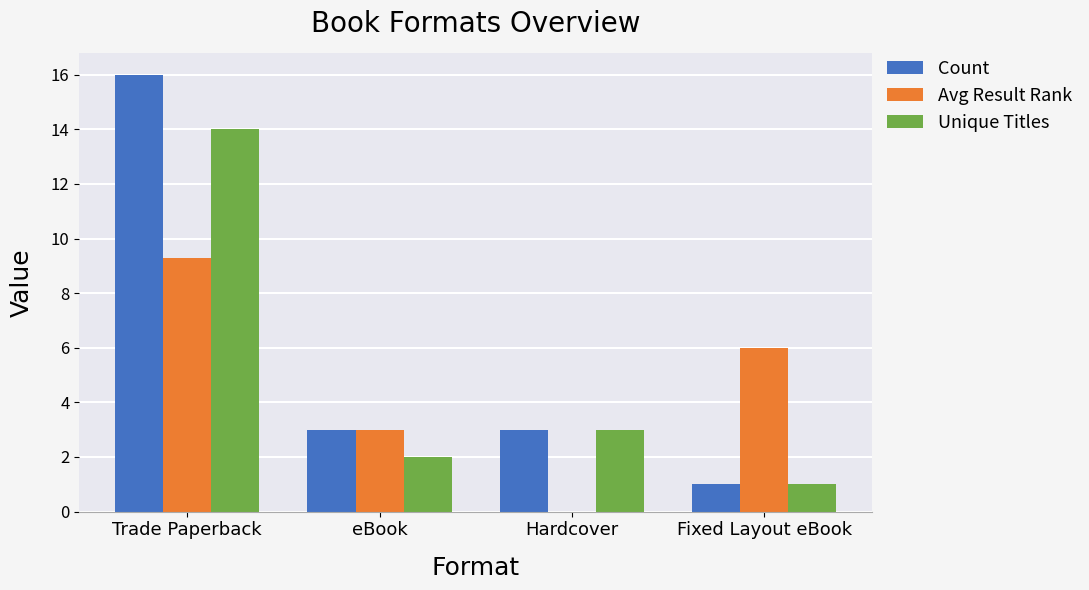

What is the sum of all Avg Result Rank values?

18.3